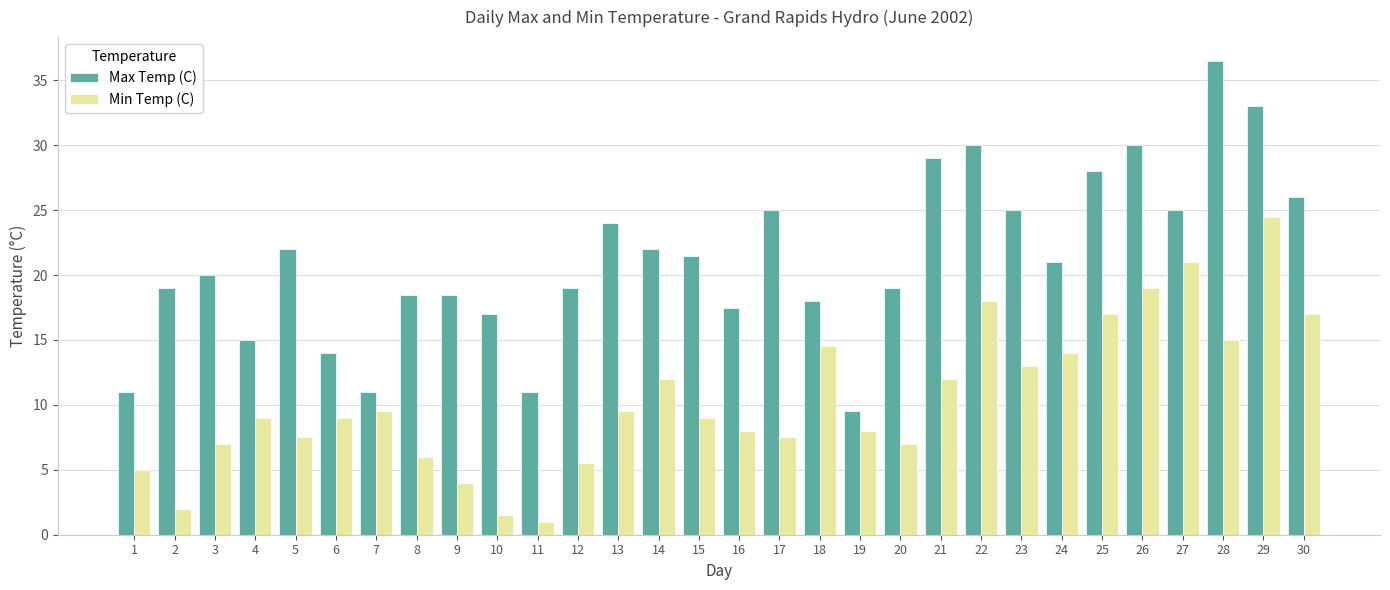

What is the spread (max minus min) of values at 17?

17.5